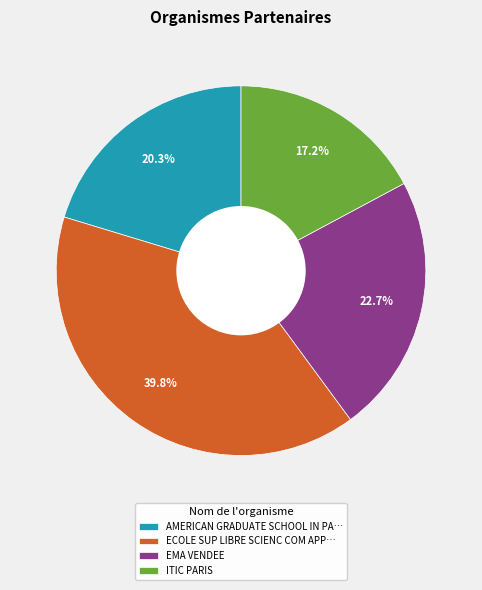

Combined, what portion of the pie is EMA VENDEE and AMERICAN GRADUATE SCHOOL IN PA…?

43.0%